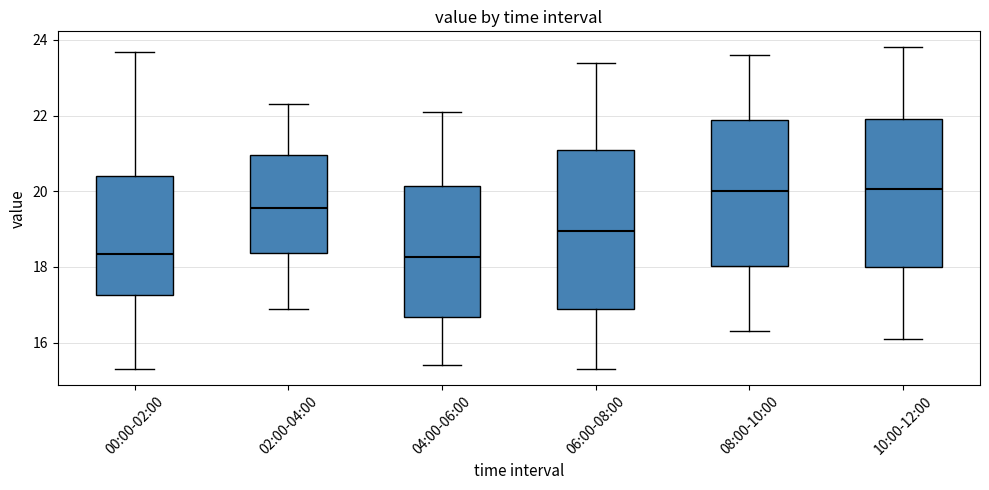

Reading left to right, read every box against the y-axis: the position of its median line, the range the box covers, and the ends of its whiskers. The values are not printed on the chart, so give them approximately, as read against the axis.

00:00-02:00: median 18.4, box 17.2 to 20.4, whiskers 15.4 to 23.6
02:00-04:00: median 19.6, box 18.4 to 21.0, whiskers 17.0 to 22.4
04:00-06:00: median 18.2, box 16.6 to 20.2, whiskers 15.4 to 22.2
06:00-08:00: median 19.0, box 16.8 to 21.2, whiskers 15.4 to 23.4
08:00-10:00: median 20.0, box 18.0 to 21.8, whiskers 16.4 to 23.6
10:00-12:00: median 20.0, box 18.0 to 22.0, whiskers 16.2 to 23.8